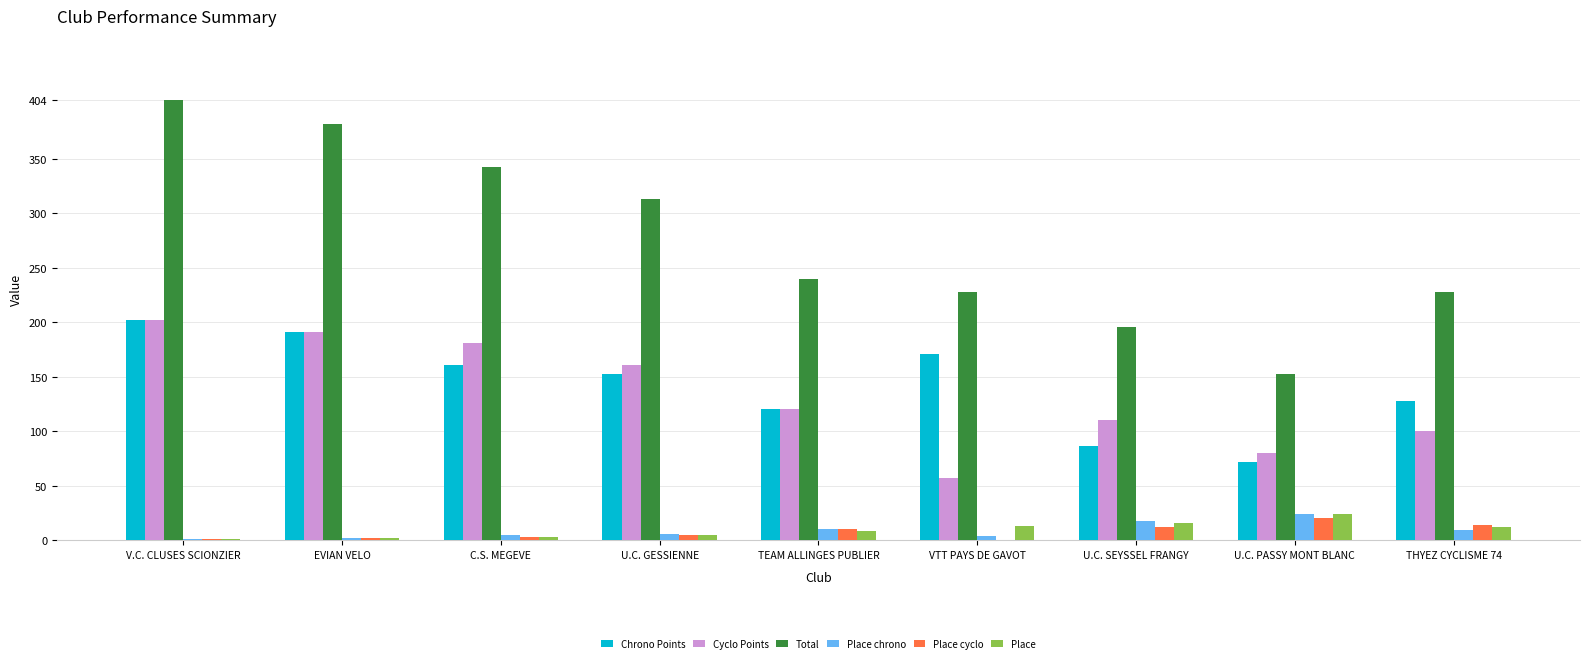

Where is Total nearest to the value 278?

U.C. GESSIENNE